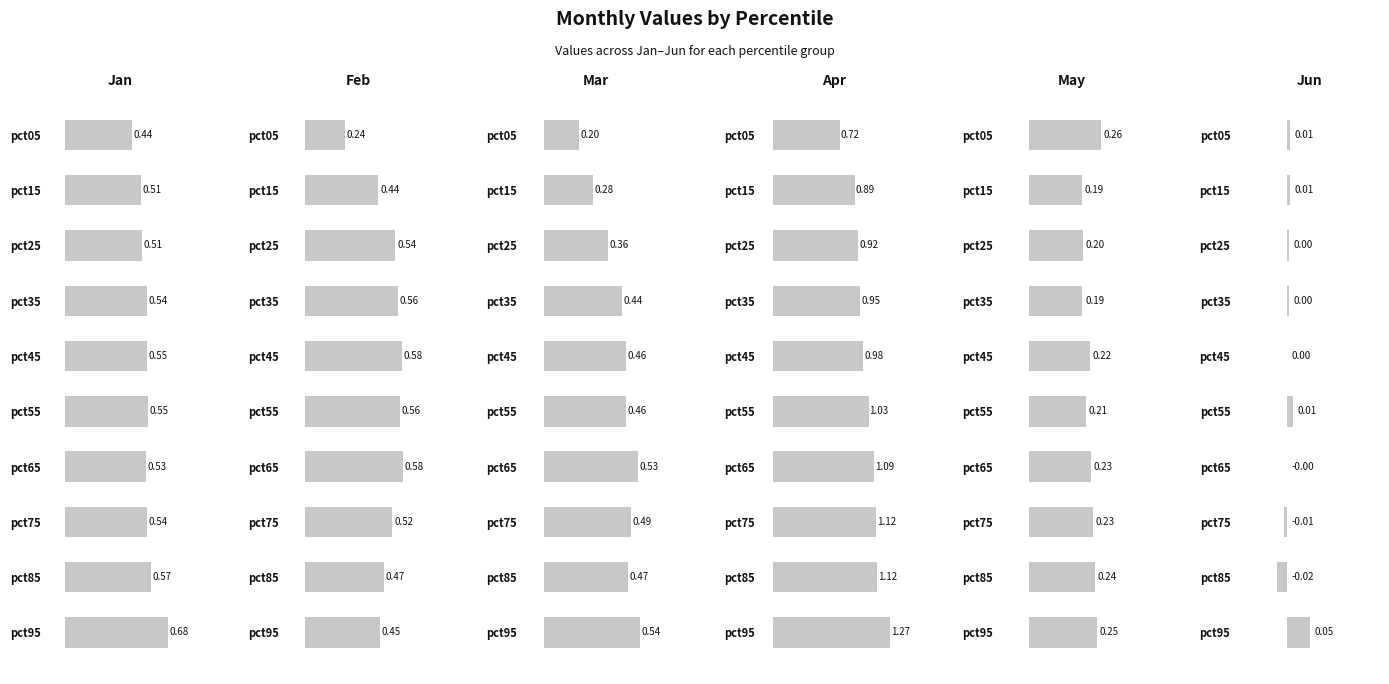

List the series in order of their peak value, highest first.

Apr, Jan, Feb, Mar, May, Jun